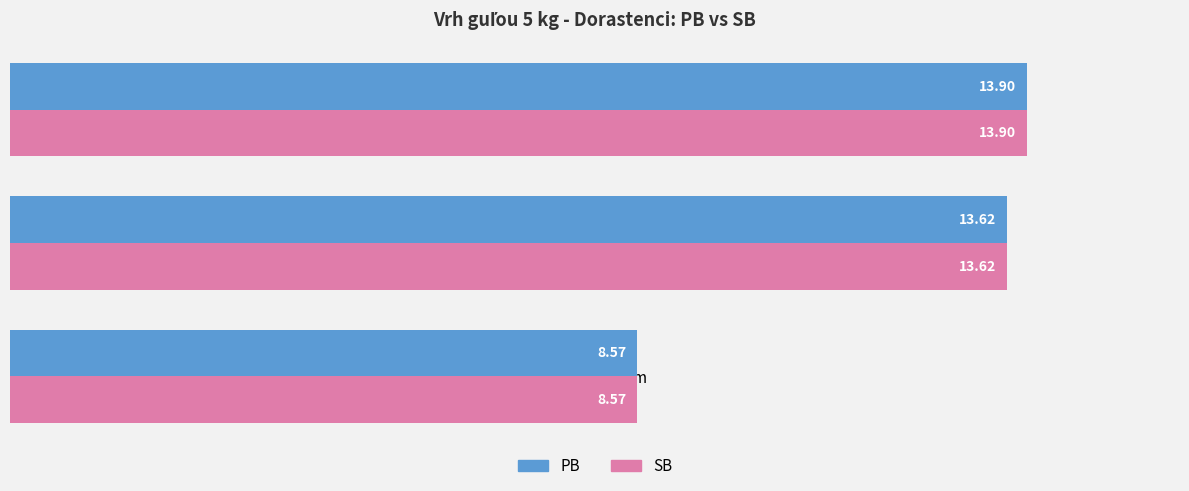

What is the average value of the PB series?

12.0